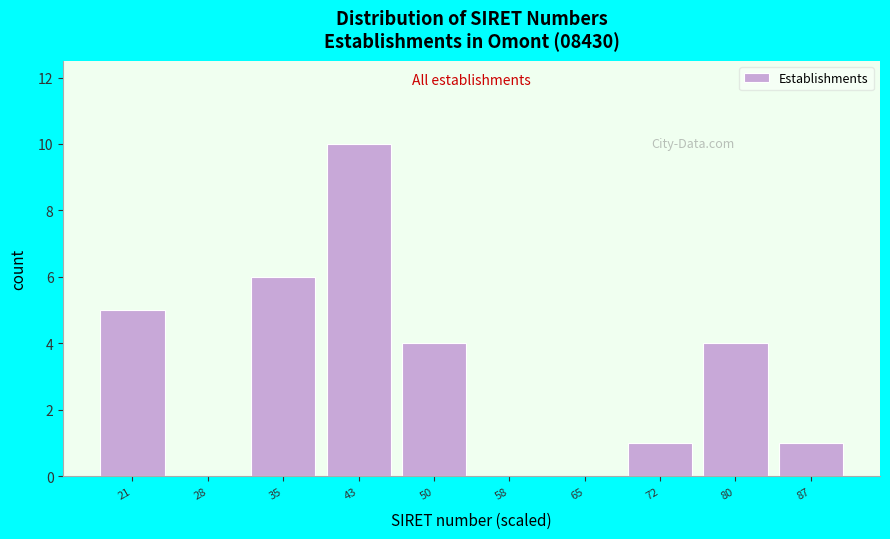

Reading right to left, what are all the values shown in this chart?

87=1	80=4	72=1	65=0	58=0	50=4	43=10	35=6	28=0	21=5